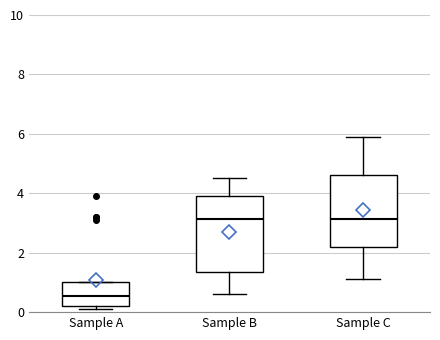

Reading left to right, read every box against the y-axis: the position of its median line, the range the box covers, and the ends of its whiskers. The values are not printed on the chart, so give them approximately, as read against the axis.

Sample A: median 0.6, box 0.2 to 1.0, whiskers 0.2 (just below the box's lower edge) to 1.0
Sample B: median 3.2, box 1.4 to 4.0, whiskers 0.6 to 4.6
Sample C: median 3.2, box 2.2 to 4.6, whiskers 1.2 to 6.0